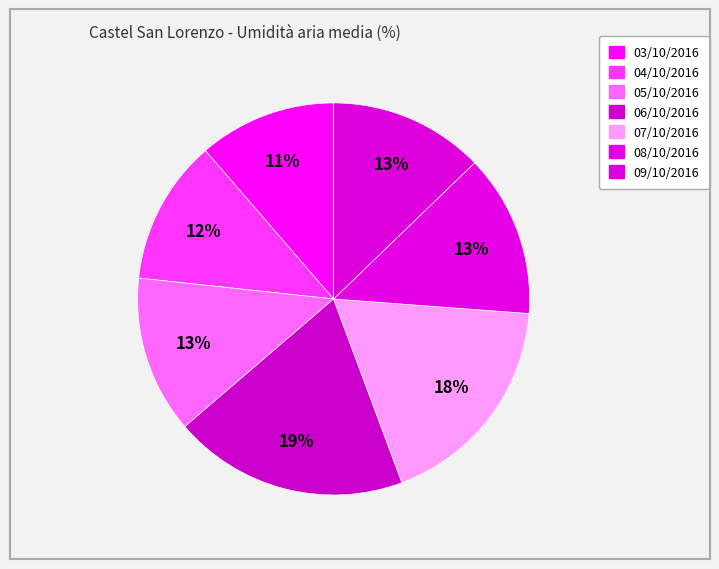

Does 08/10/2016 represent more than half of the total?

No